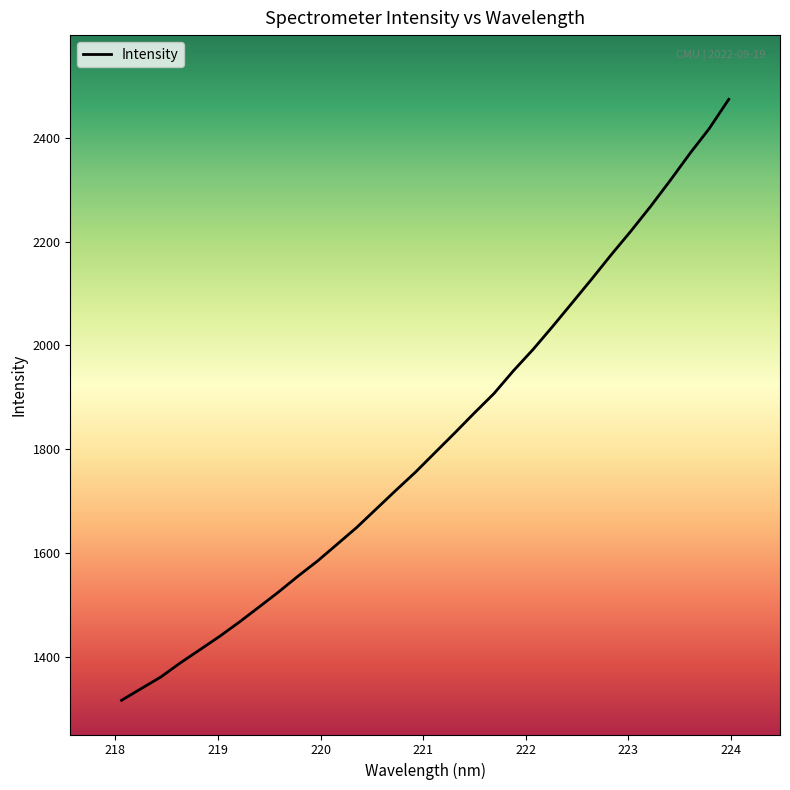

Is this an area chart (filled region under the line)?

No